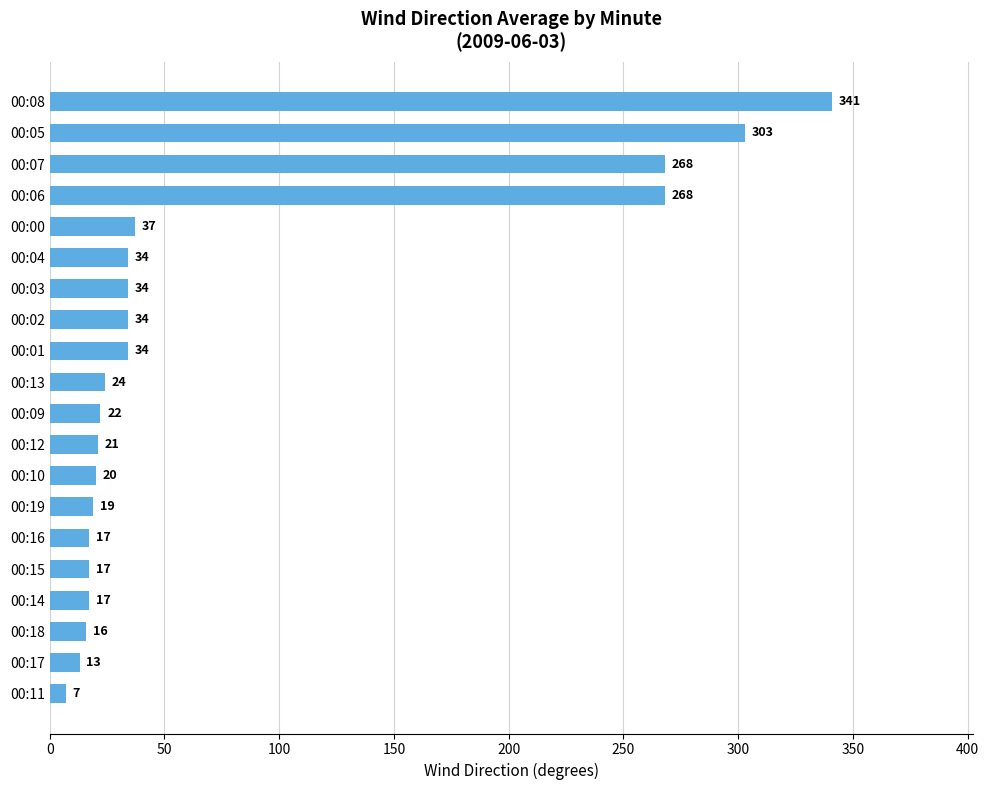

The chart shows a value of 17 at 00:14. True or false?

True